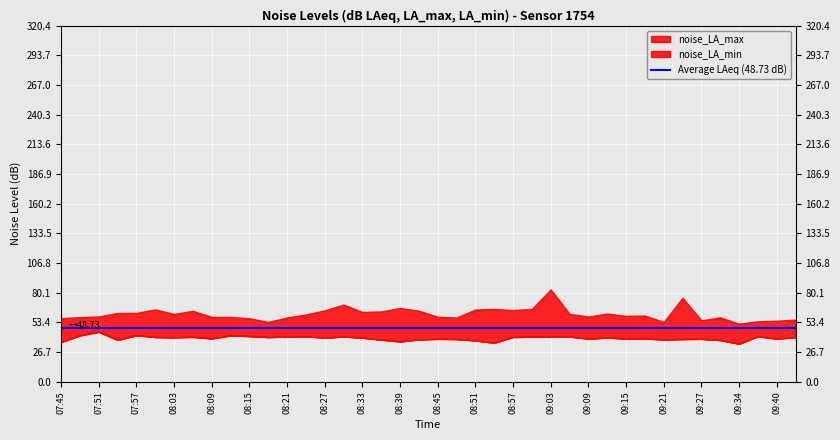

What is the average value of the noise_LA_min series?

39.4